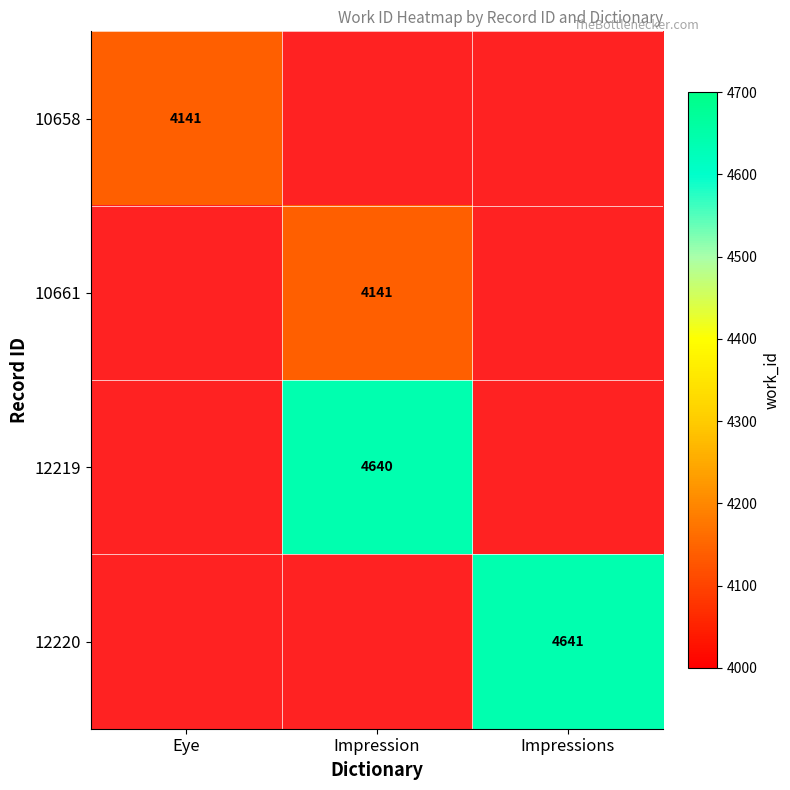

What is the smallest value displayed?

4141.0